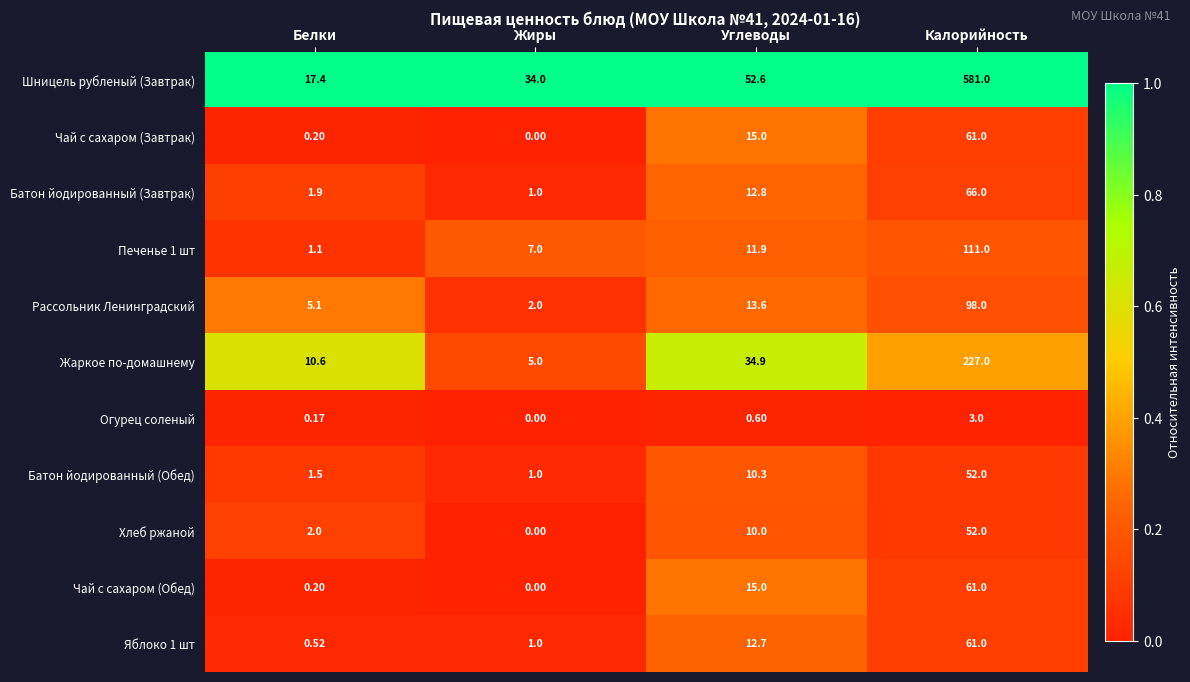

Is the value of Рассольник Ленинградский at Углеводы greater than the value of Огурец соленый at Калорийность?

Yes